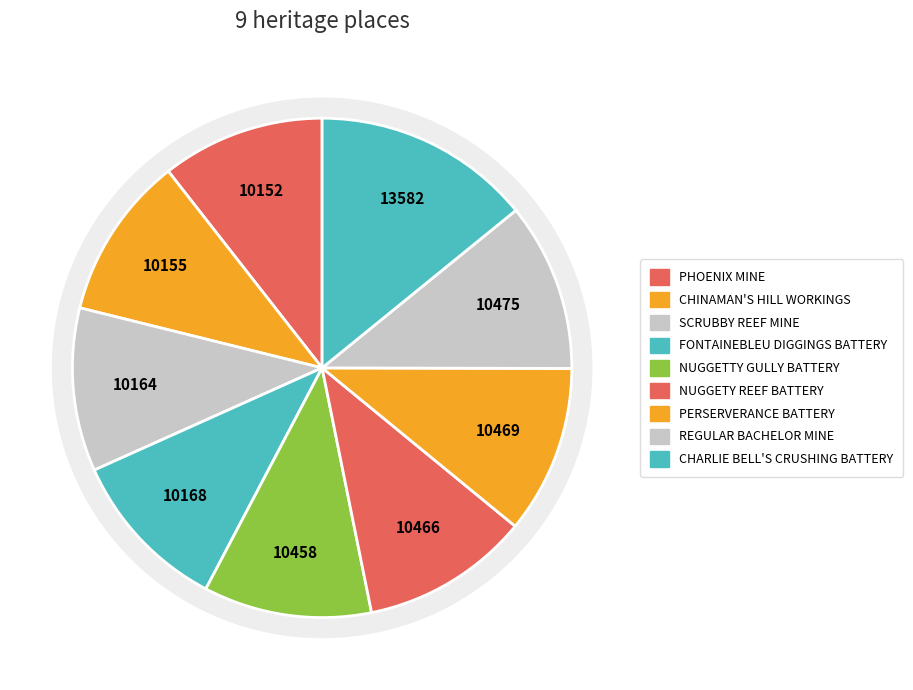

To the nearest percent, what is the combined percentage of NUGGETY REEF BATTERY and CHARLIE BELL'S CRUSHING BATTERY?

25%